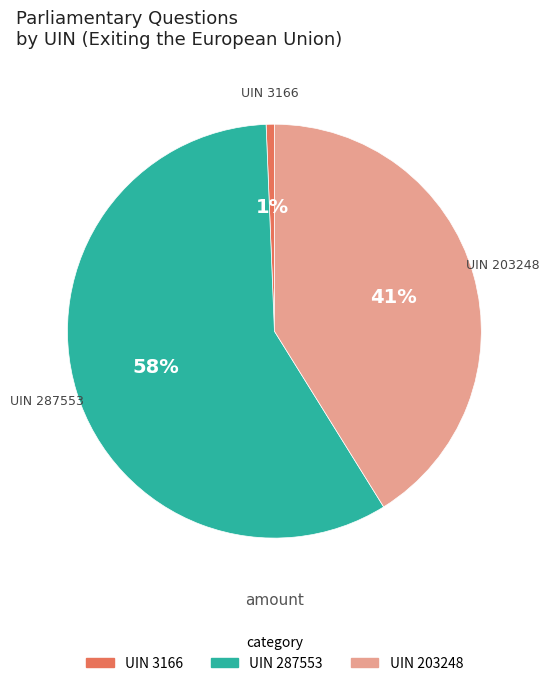

Is it true that UIN 3166 is 11% of the pie?

False